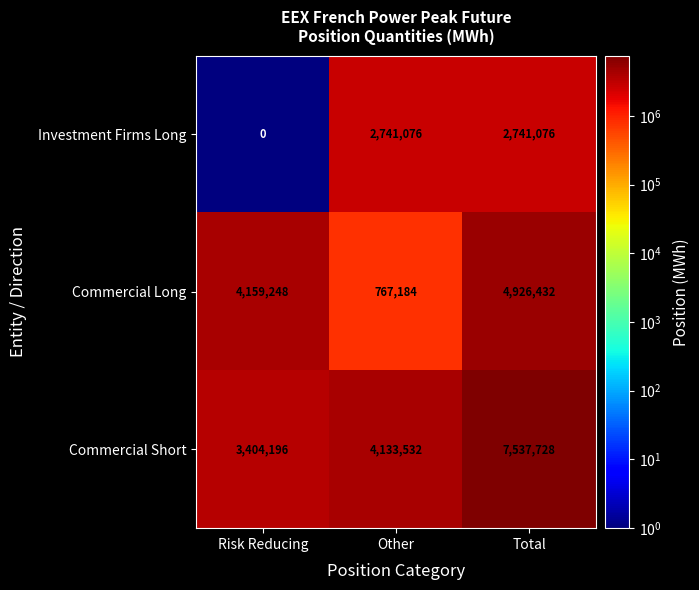

Count the Commercial Short values in the range 3404196 to 7537728.

3